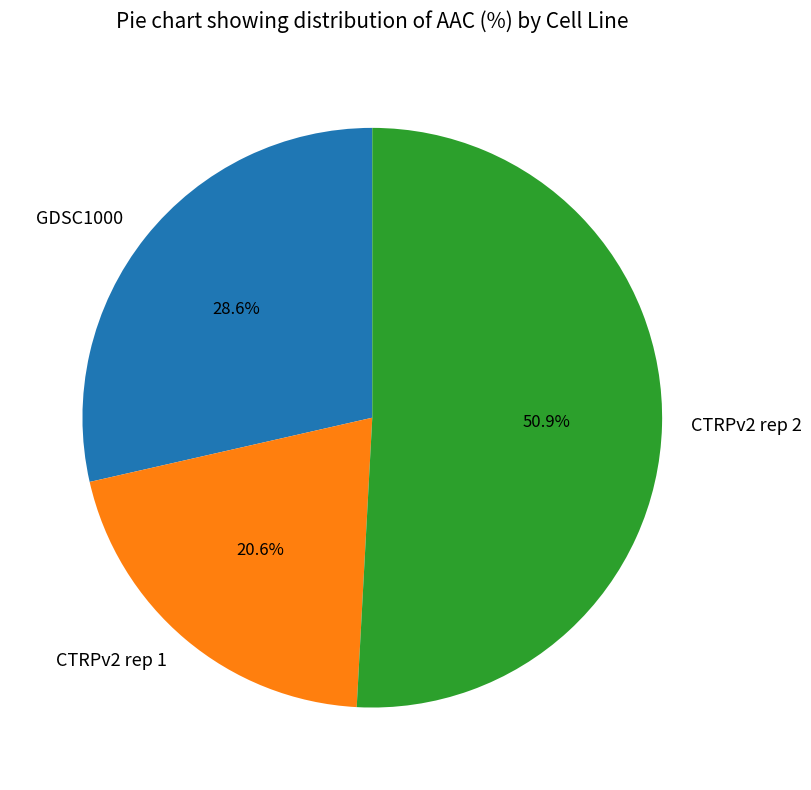

Rank the categories by value from lowest to highest.

CTRPv2 rep 1, GDSC1000, CTRPv2 rep 2